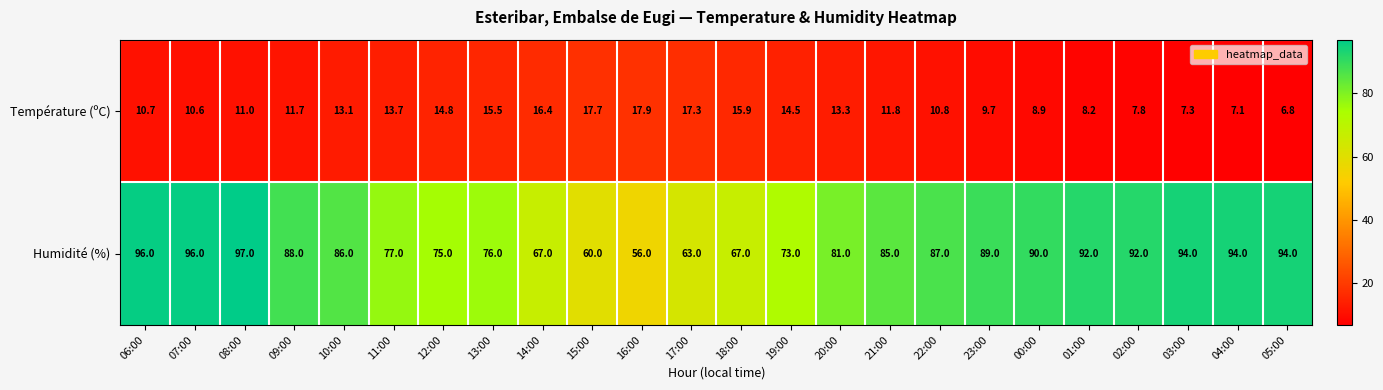

List the series in order of their peak value, lowest first.

Température (ºC), Humidité (%)